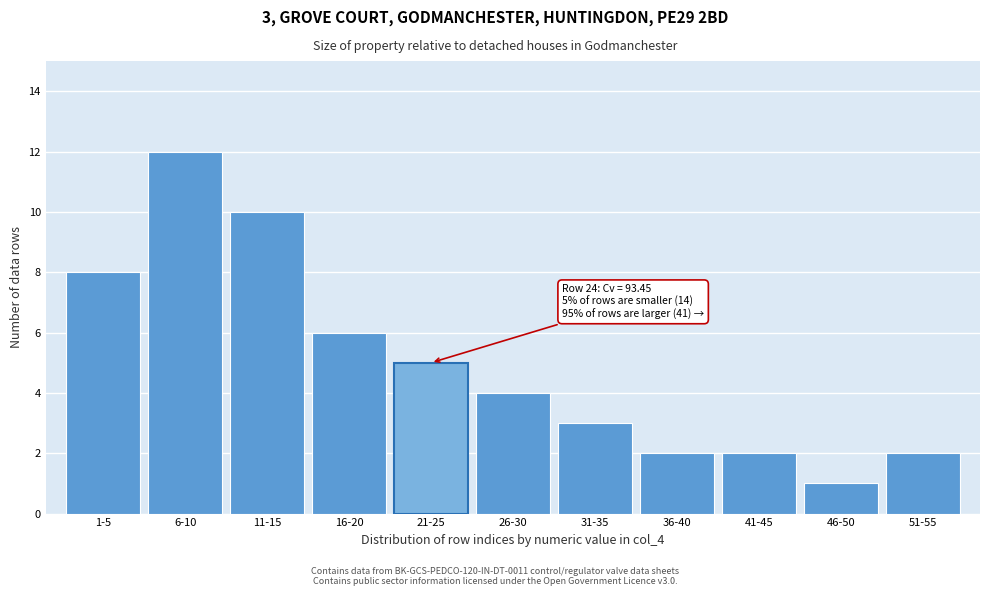

Reading left to right, what are all the values shown in this chart?

8	12	10	6	5	4	3	2	2	1	2